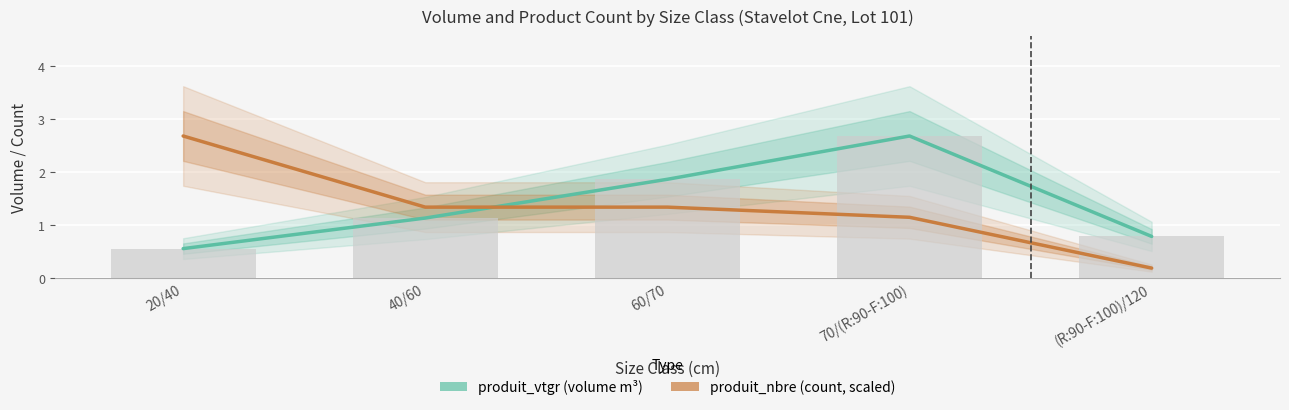

What is the difference between the second highest and second lowest values in the produit_vtgr (volume m³) series?

1.1